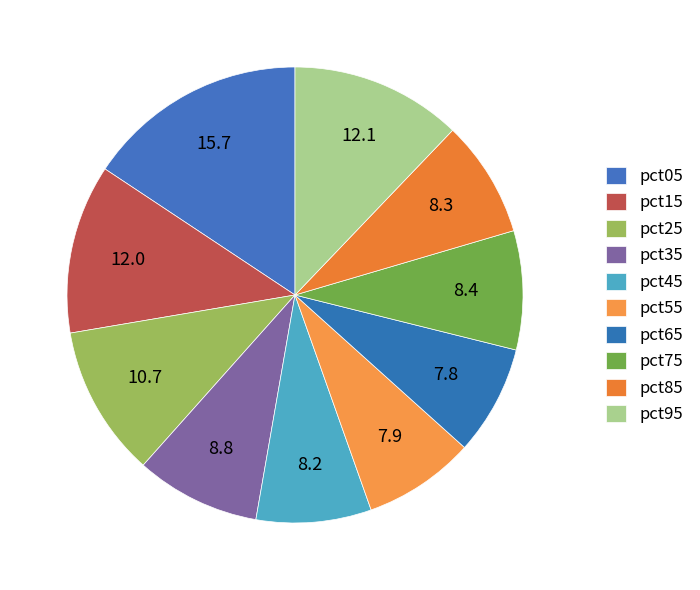

What is the smallest slice in the pie chart?

pct65